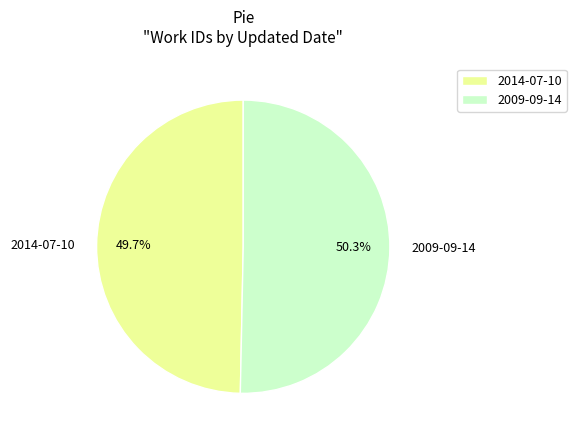

Which category has the smallest portion of the pie?

2014-07-10